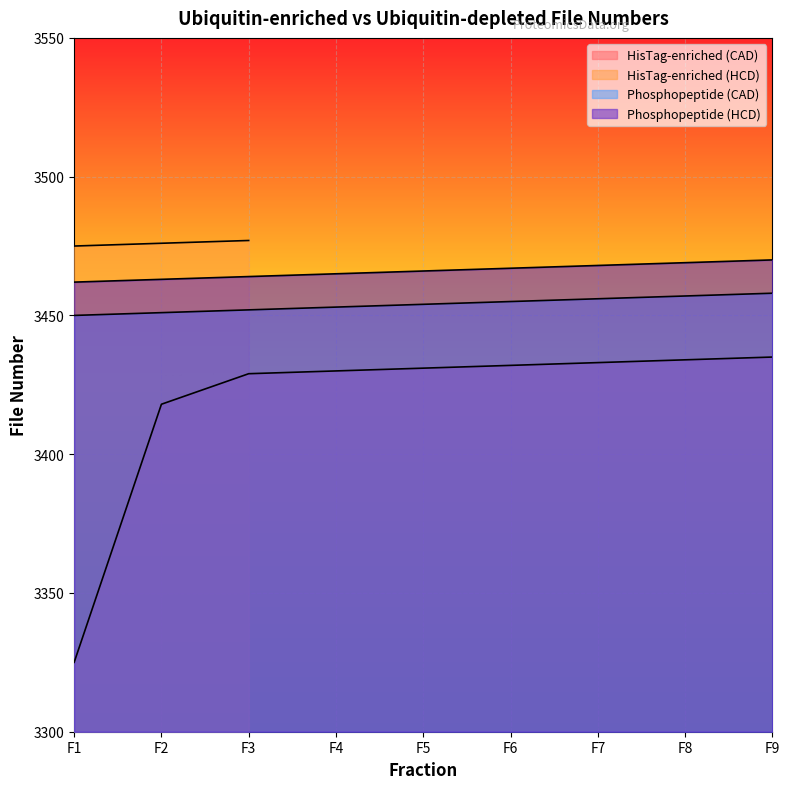

The value of Phosphopeptide (CAD) at F3 is 3452. True or false?

True